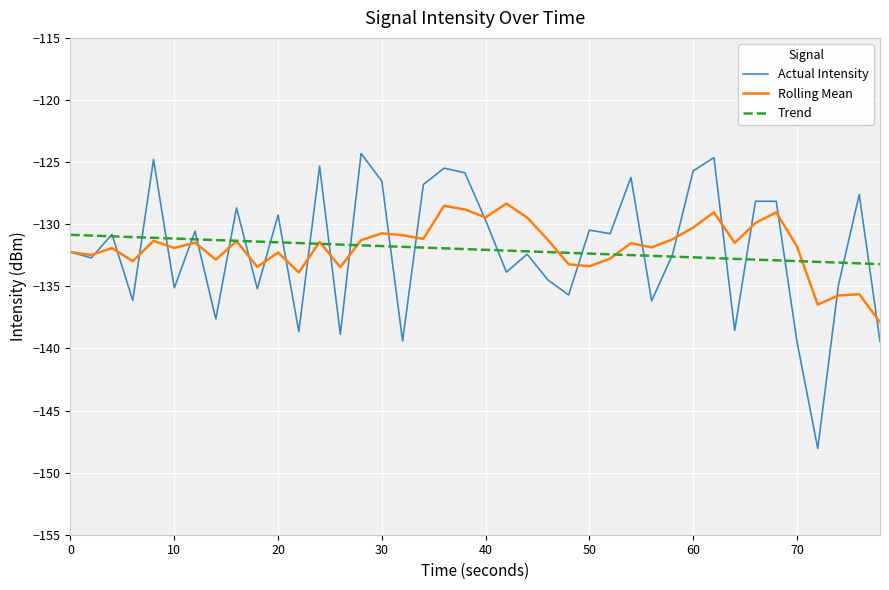

What is the greatest value displayed?

-124.3